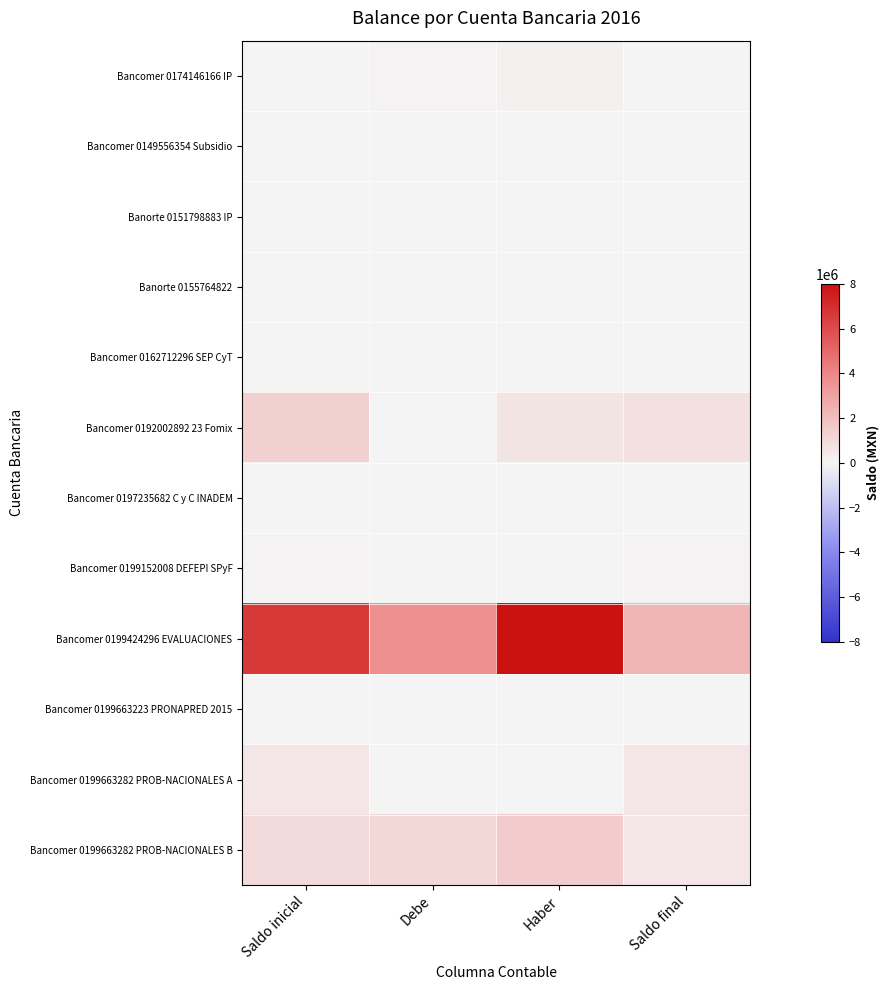

Which series has the largest total across all categories?

Bancomer 0199424296 EVALUACIONES